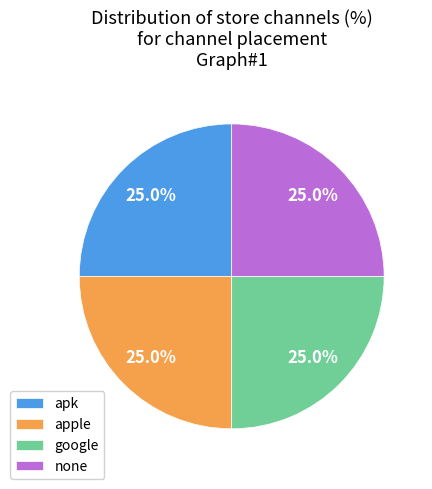

What percentage is NOT represented by apple?

75.0%